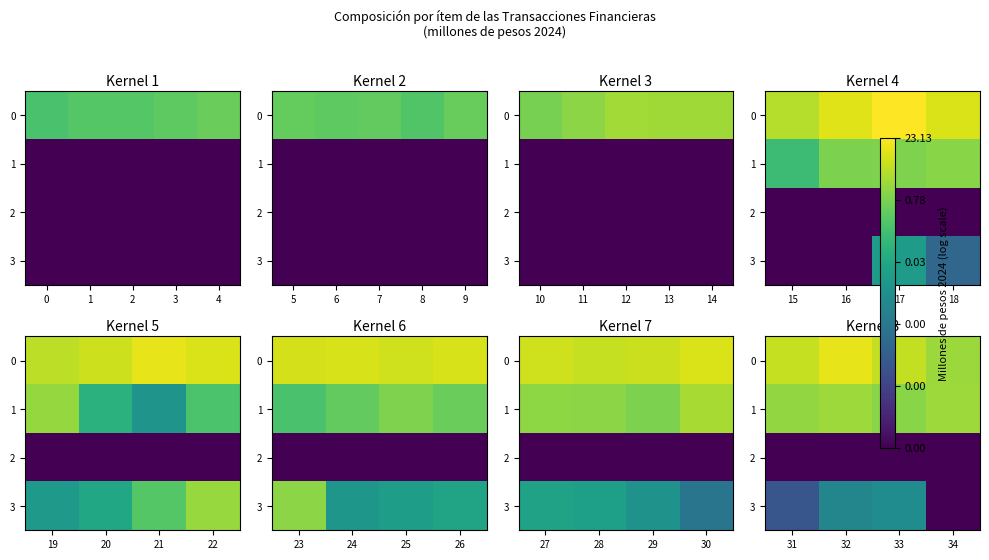

Which series has the largest range (max minus min)?

3